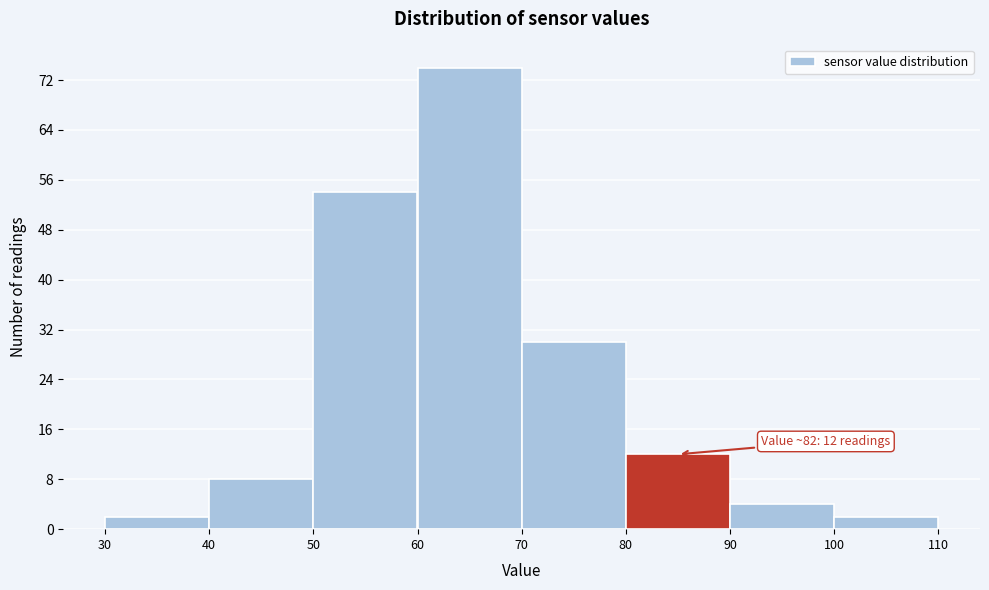

Which range on the x-axis has the tallest bar?

60 to 70